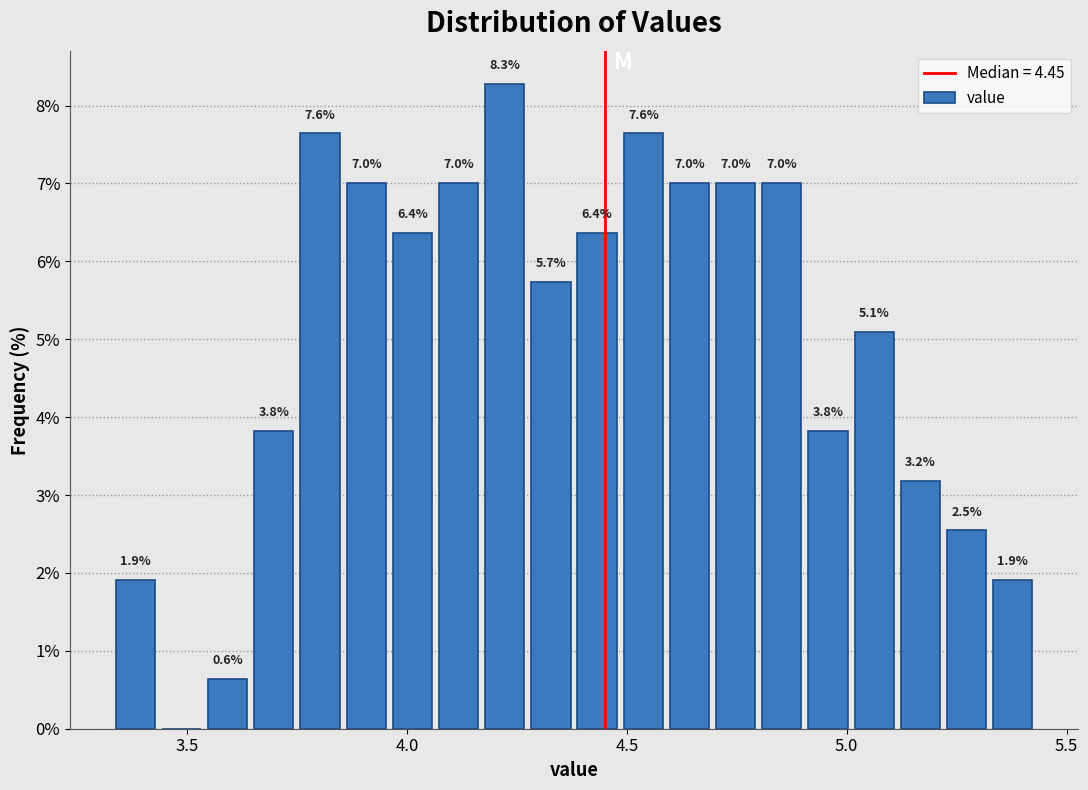

Around what value on the x-axis is the tallest bar? Give the approximate position of its centre, as read against the axis.

4.20